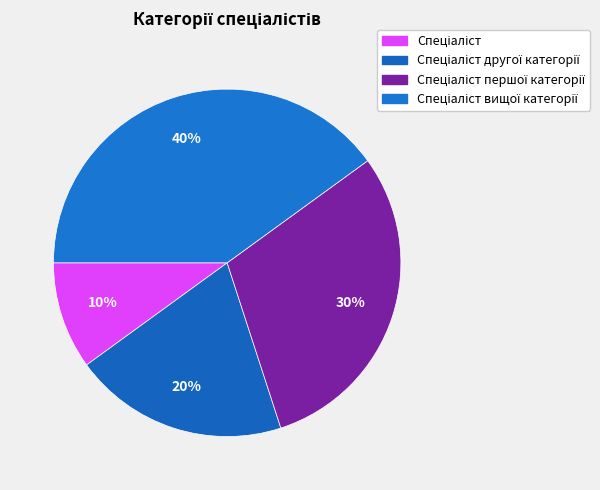

How many slices are in this pie chart?

4